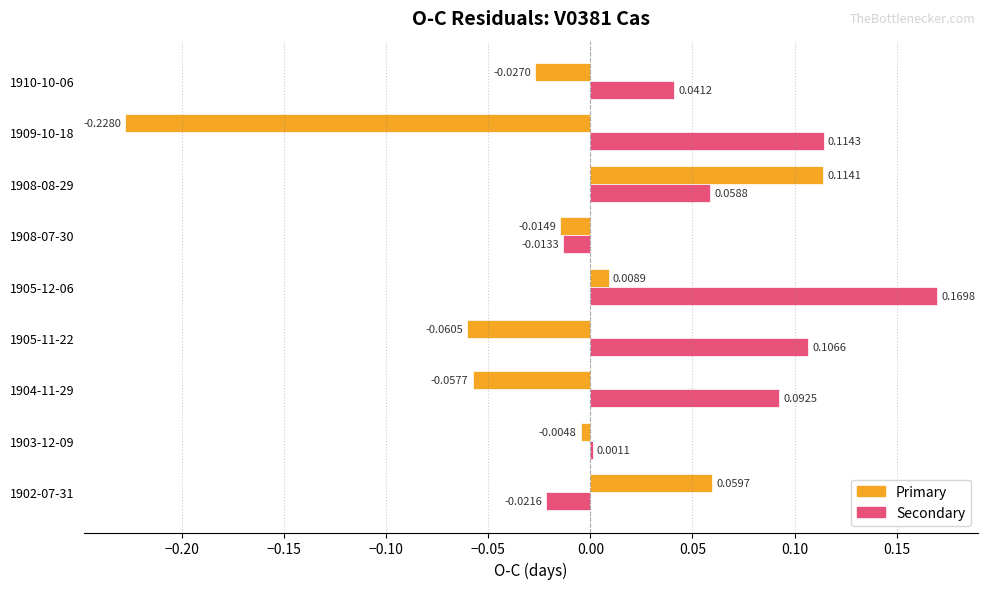

What is the sum of the Secondary values at 1904-11-29 and 1905-12-06?

0.3